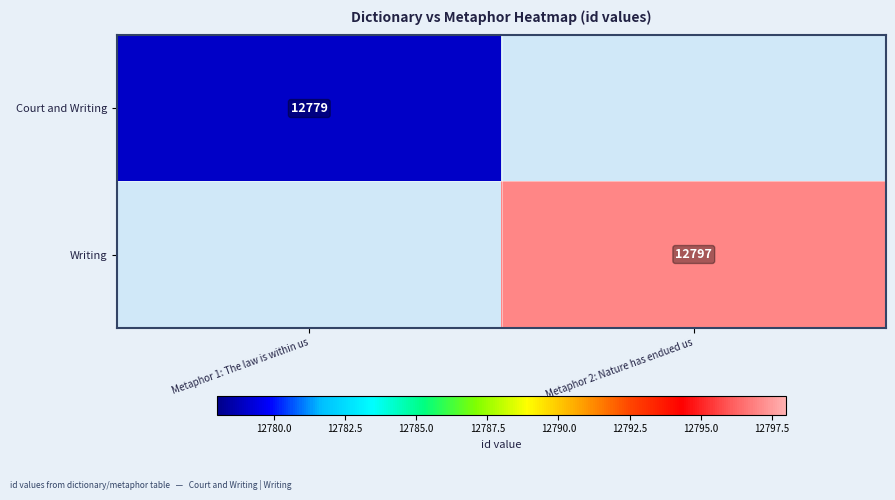

Between Metaphor 1: The law is within us and Metaphor 2: Nature has endued us, which is larger?

Metaphor 2: Nature has endued us